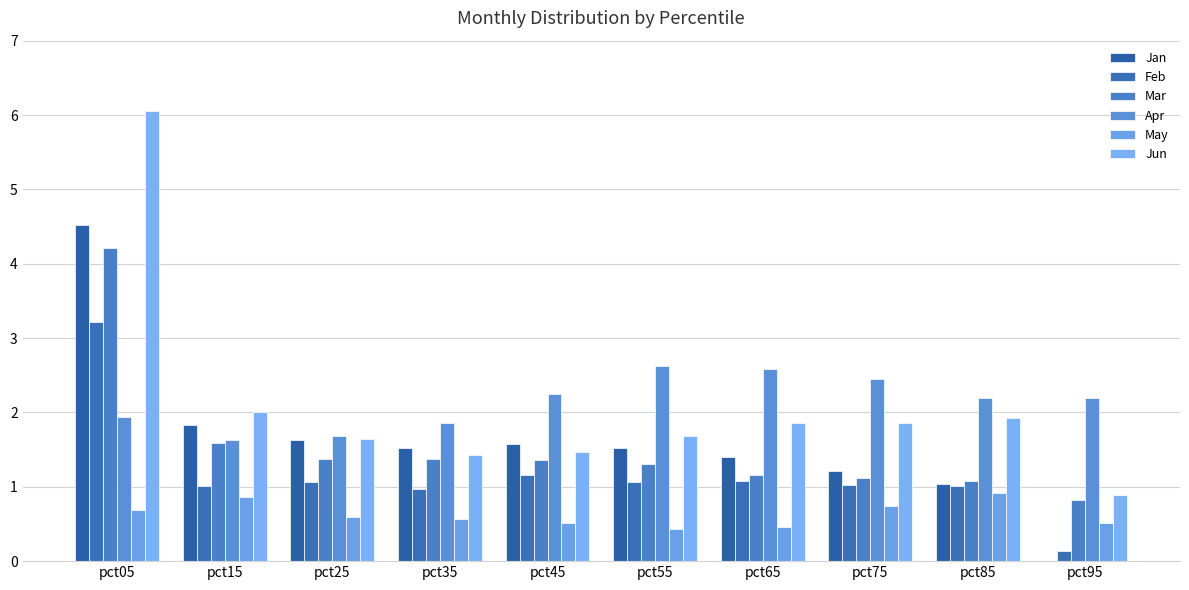

What is the value of the Jan bar at the 2nd from the left?

1.8